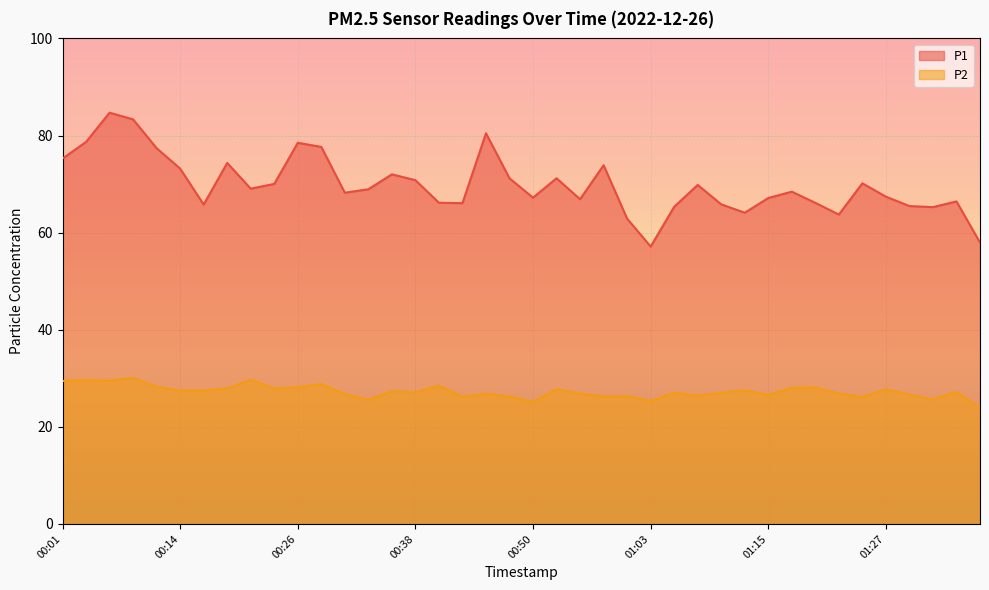

Is it true that P2 equals 14.1 at 01:34?

False